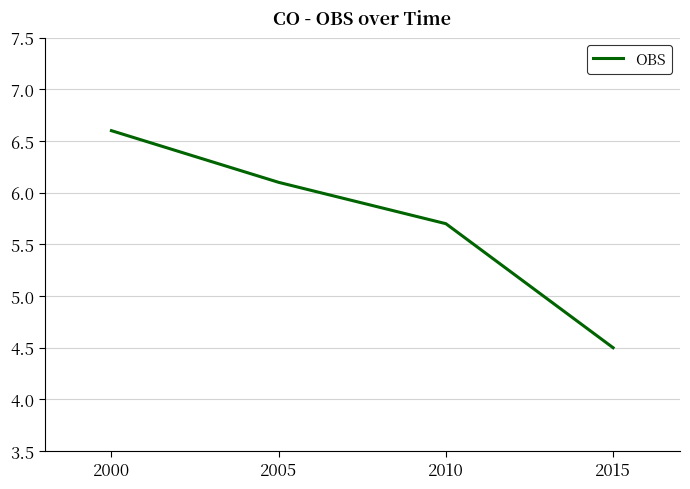

List the labels in order of value, smallest first.

2015, 2010, 2005, 2000